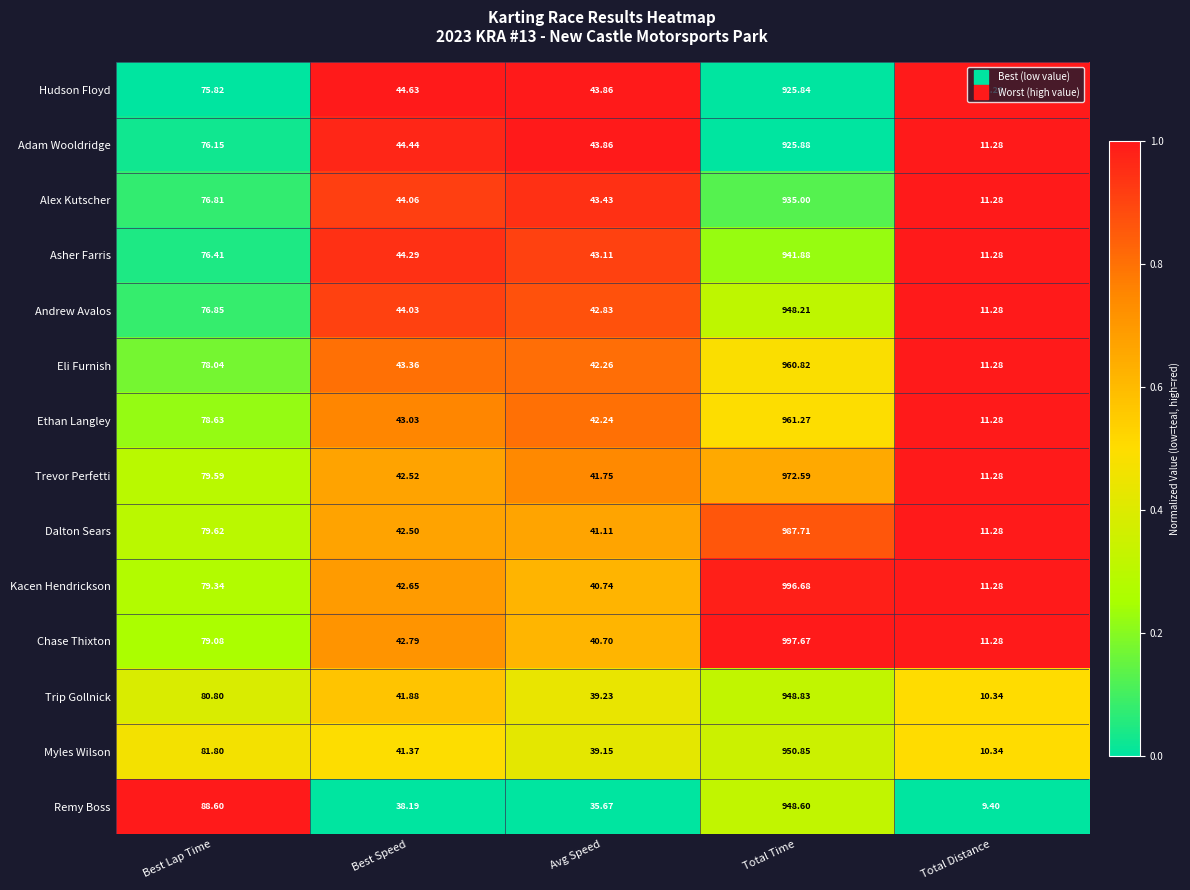

List the series in order of their peak value, lowest first.

Hudson Floyd, Adam Wooldridge, Alex Kutscher, Asher Farris, Andrew Avalos, Remy Boss, Trip Gollnick, Myles Wilson, Eli Furnish, Ethan Langley, Trevor Perfetti, Dalton Sears, Kacen Hendrickson, Chase Thixton